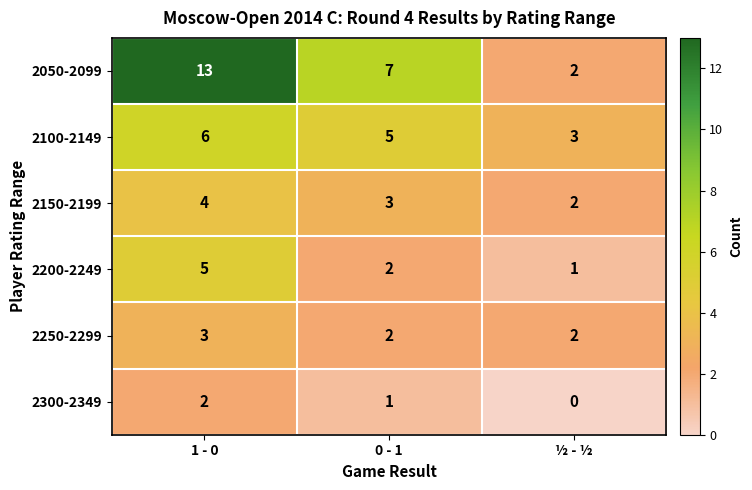

Count the number of data series in this chart.

6